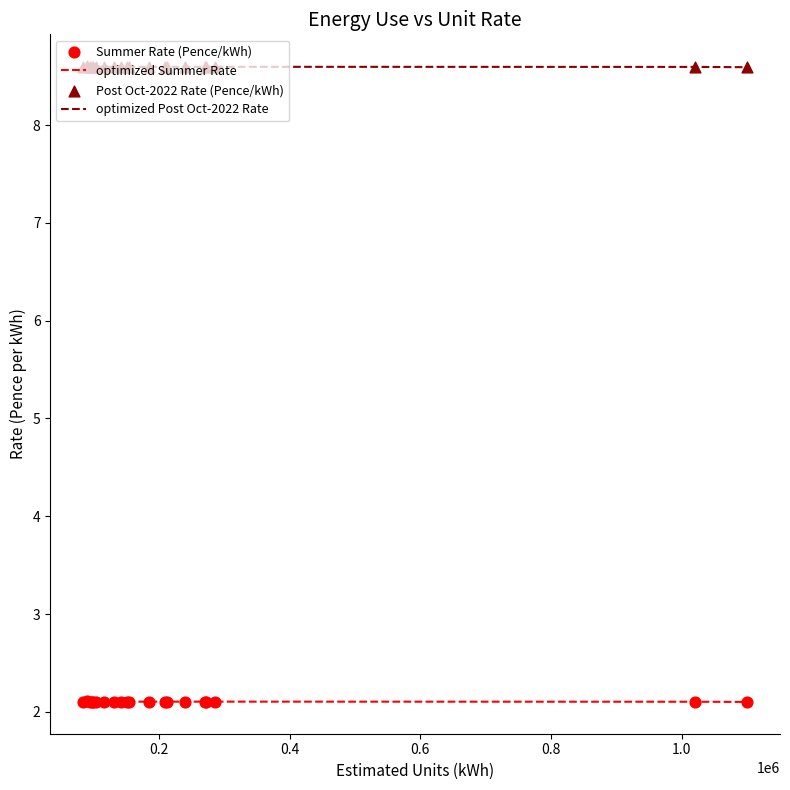

Rank the series by their maximum value, from highest to lowest.

optimized Post Oct-2022 Rate, optimized Summer Rate